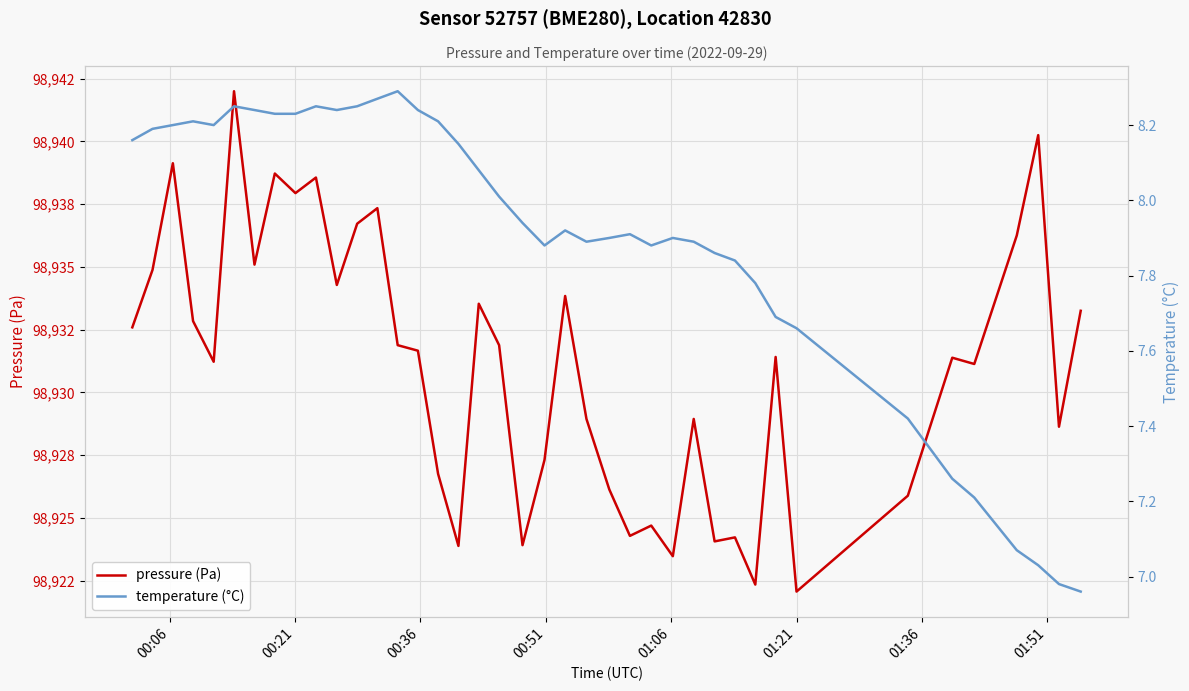

True or false: temperature (°C) has more than 1 interior local peaks.

True